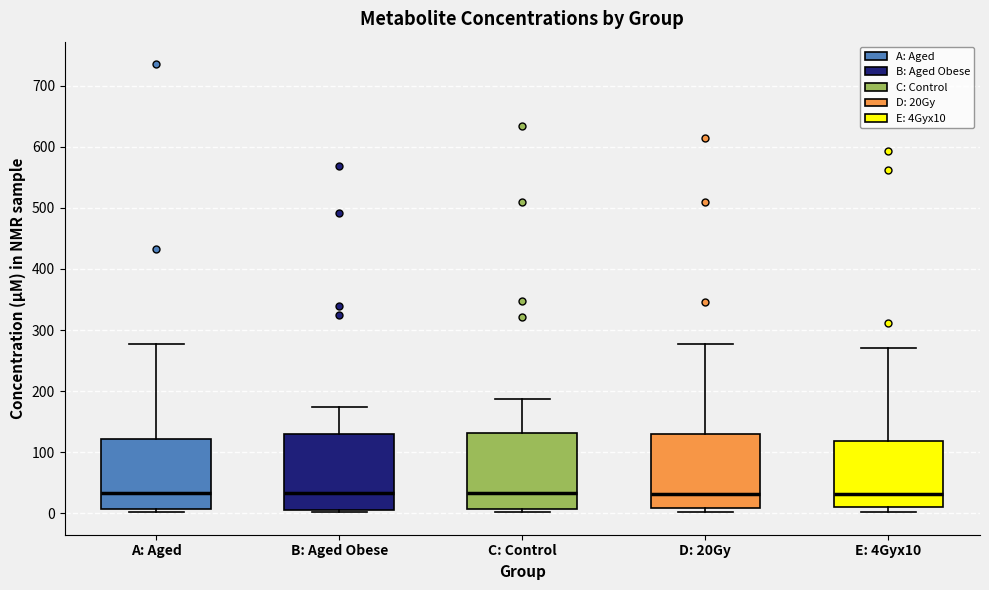

Reading left to right, transcribe this box plot: for each box, give where its median line is, the range the box spans, and where its two whiskers end, as read against the y-axis. The values are not printed on the chart, so give them approximately, as read against the axis.

A: Aged: median 30, box 10 to 120, whiskers 0 to 280
B: Aged Obese: median 30, box 10 to 130, whiskers 0 to 170
C: Control: median 30, box 10 to 130, whiskers 0 to 190
D: 20Gy: median 30, box 10 to 130, whiskers 0 to 280
E: 4Gyx10: median 30, box 10 to 120, whiskers 0 to 270